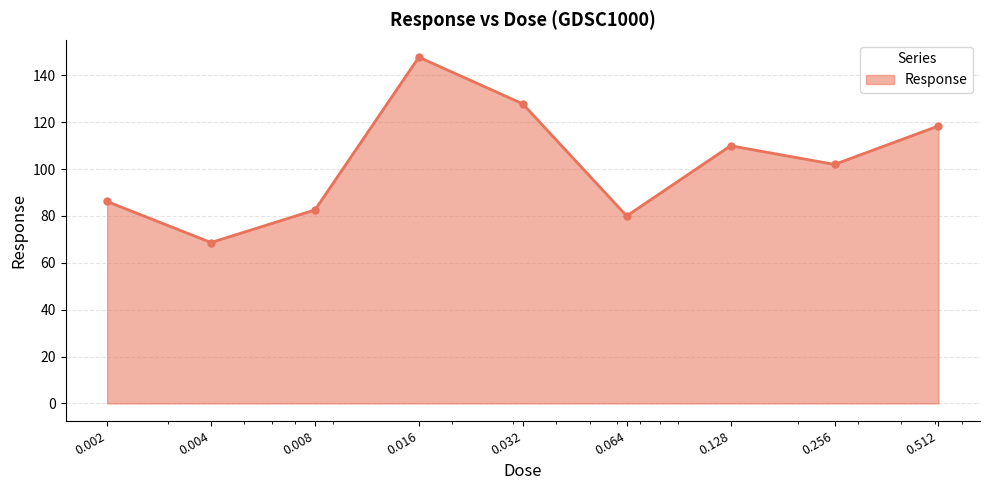

Count the number of data series in this chart.

1